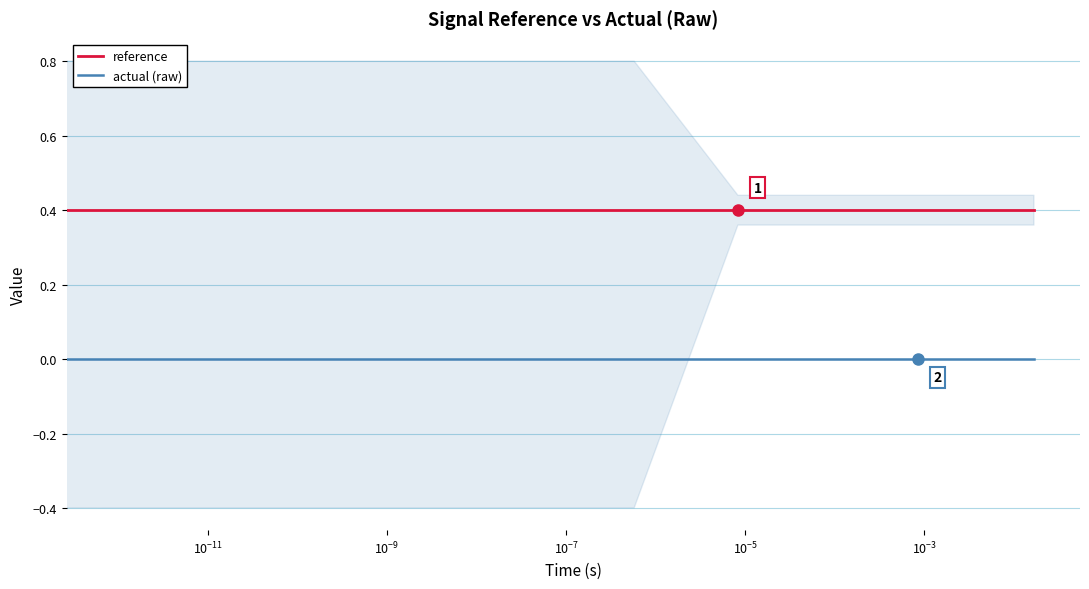

What is the sum of the reference values at $\mathdefault{10^{-7}}$ and $\mathdefault{10^{-9}}$?

0.8